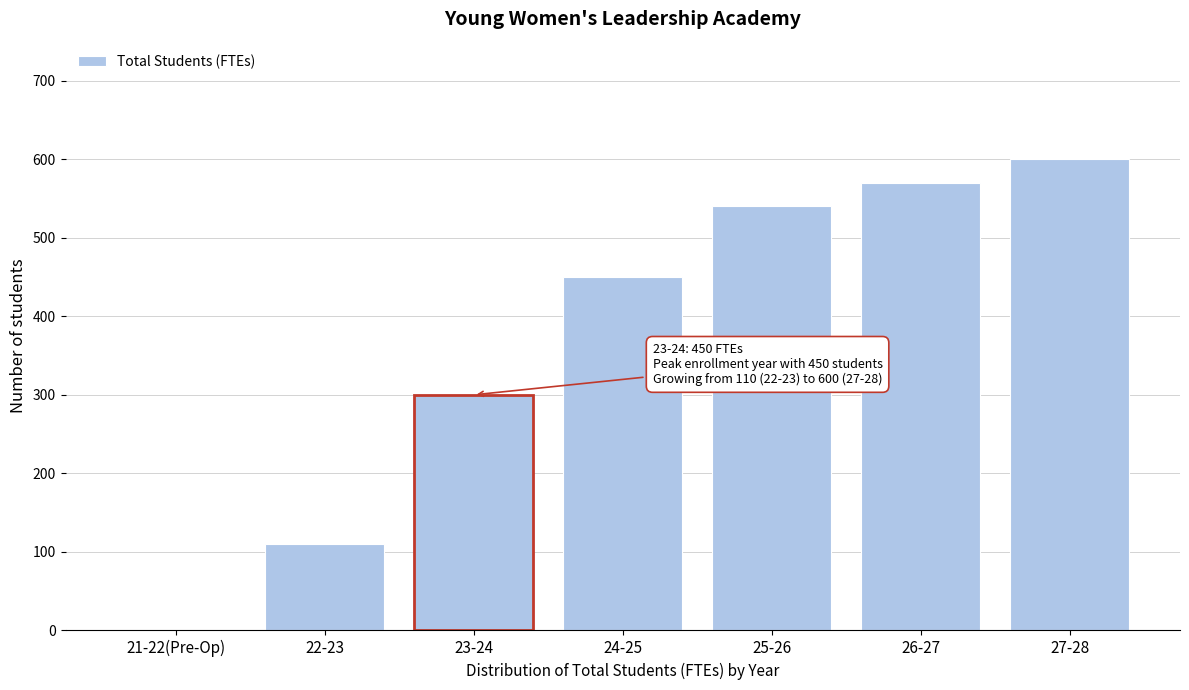

Reading left to right, what are all the values shown in this chart?

21-22(Pre-Op)=0	22-23=110	23-24=300	24-25=450	25-26=540	26-27=570	27-28=600